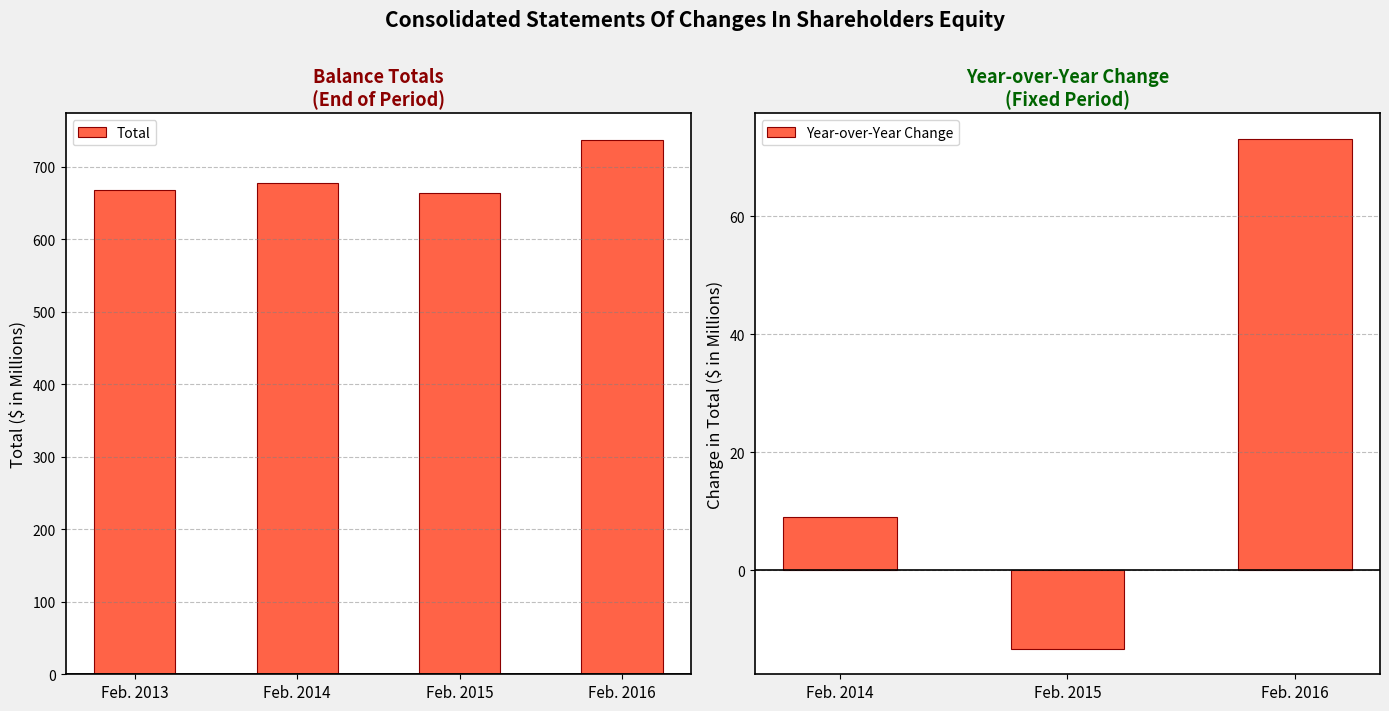

Reading right to left, what are all the values shown in this chart?

Feb. 2016=736.9	Feb. 2015=663.8	Feb. 2014=677.1	Feb. 2013=668.0